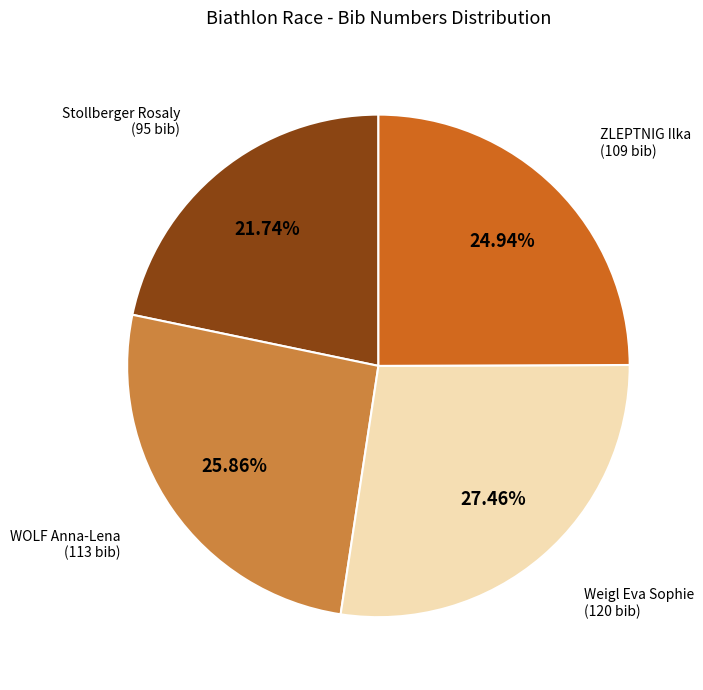

Does any single category account for the majority?

No